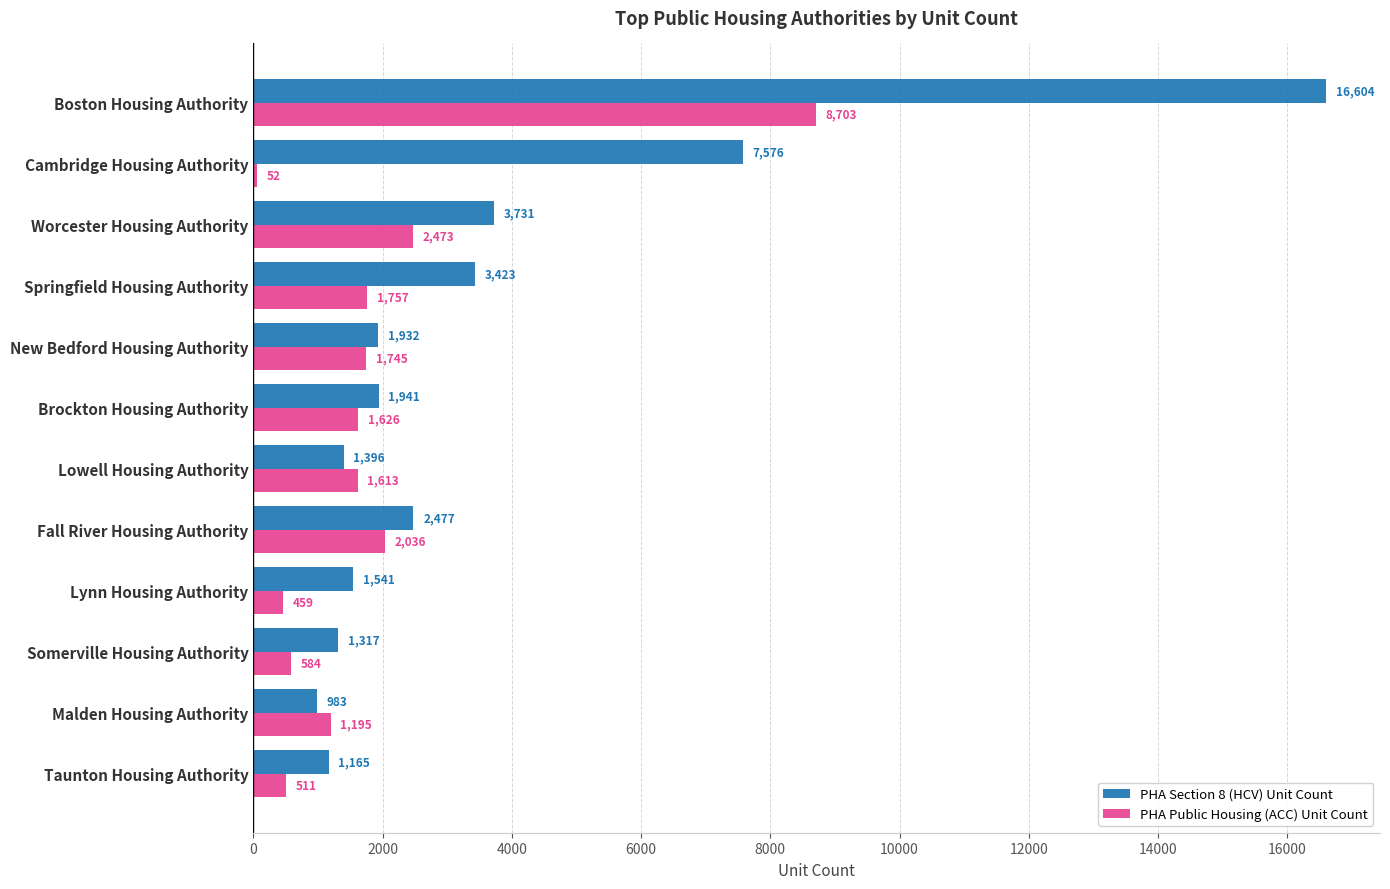

Which series changed the most between Somerville Housing Authority and Springfield Housing Authority?

PHA Section 8 (HCV) Unit Count